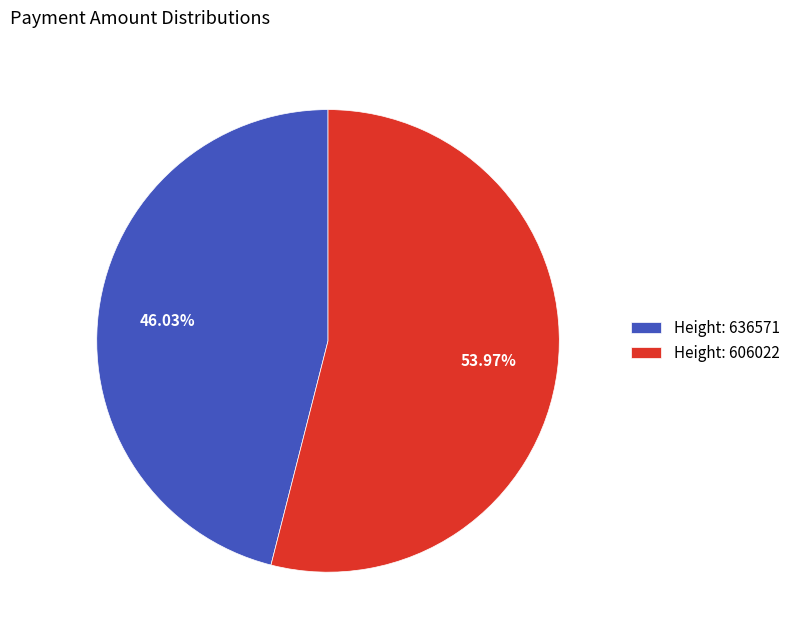

Which slice is the largest?

Height: 606022